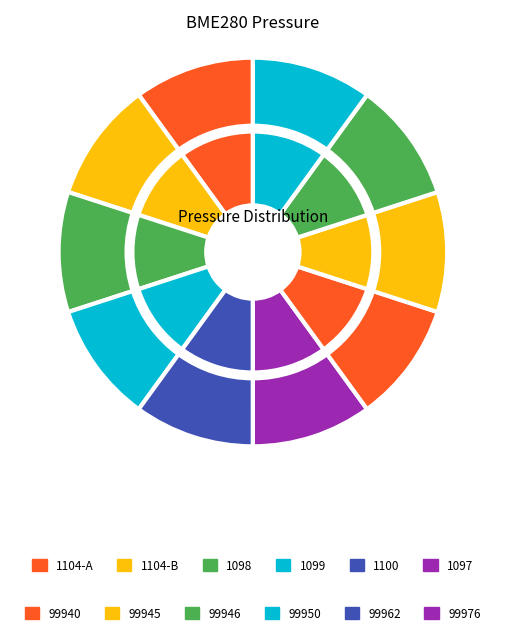

The 1104 slice represents 10% of the pie. True or false?

True